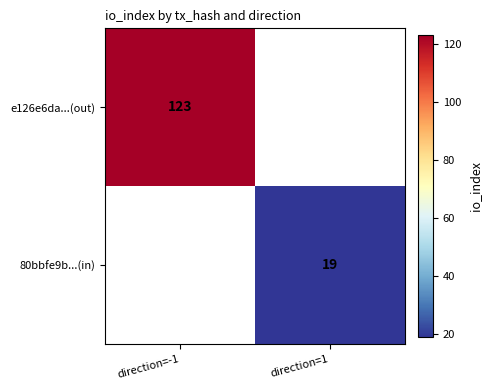

How many data points does each series have?

2